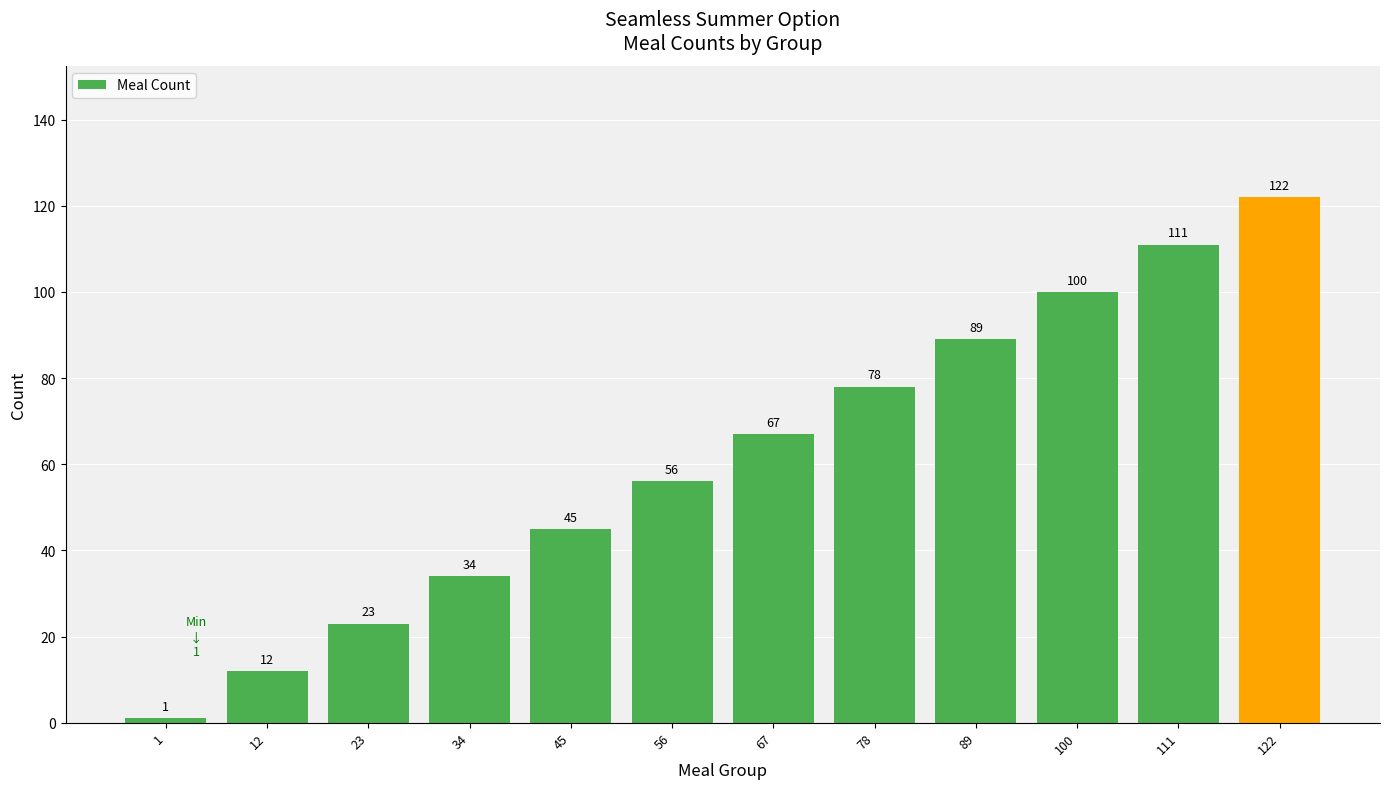

Reading left to right, list all the values displayed in this chart.

1=1	12=12	23=23	34=34	45=45	56=56	67=67	78=78	89=89	100=100	111=111	122=122